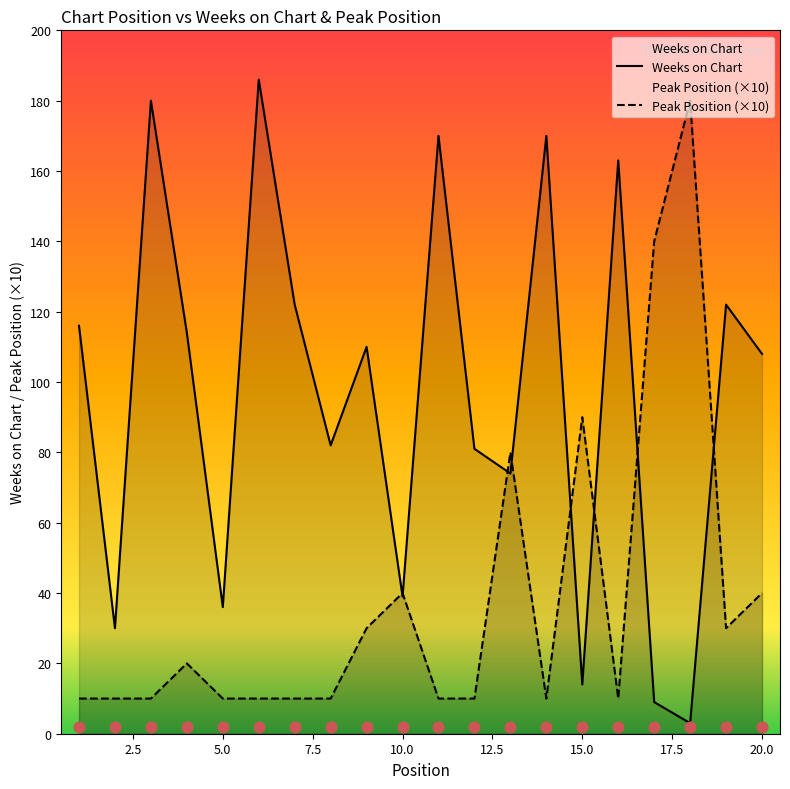

Which series contains the highest Y value?

Weeks on Chart